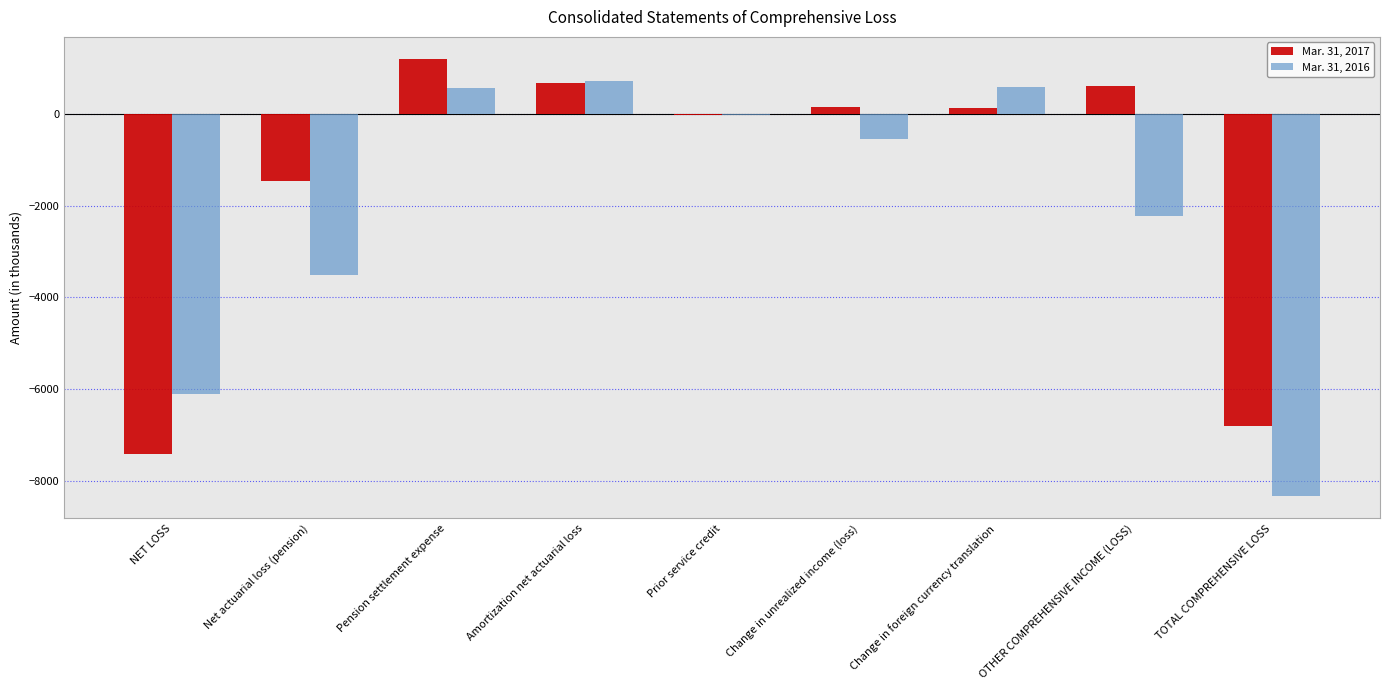

Which series has the largest total across all categories?

Mar. 31, 2017